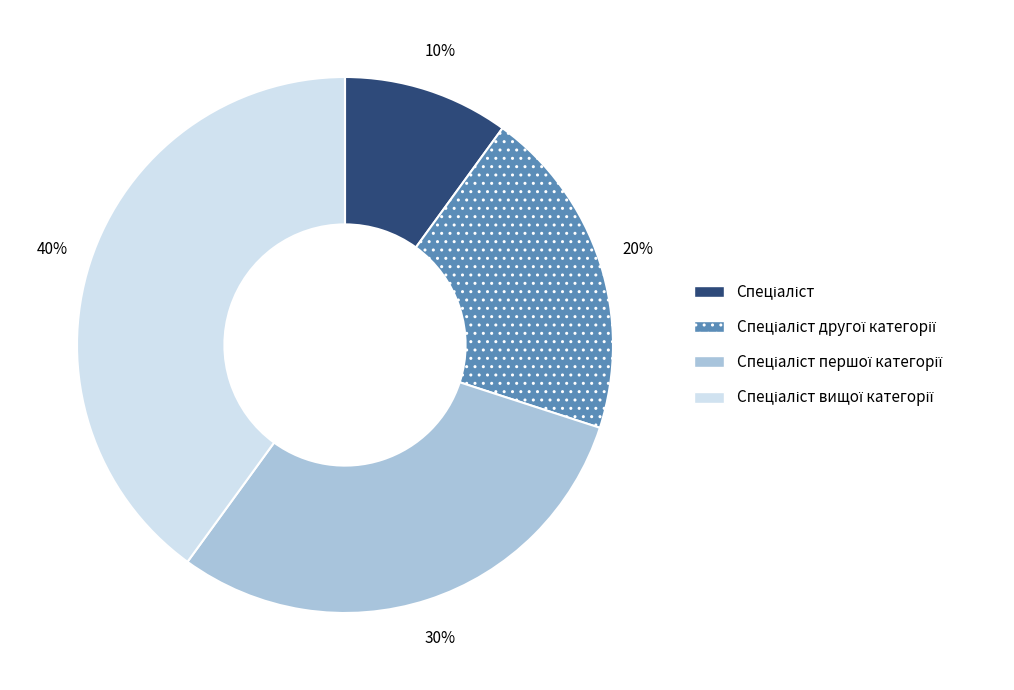

Is there any slice that represents more than half of the pie?

No